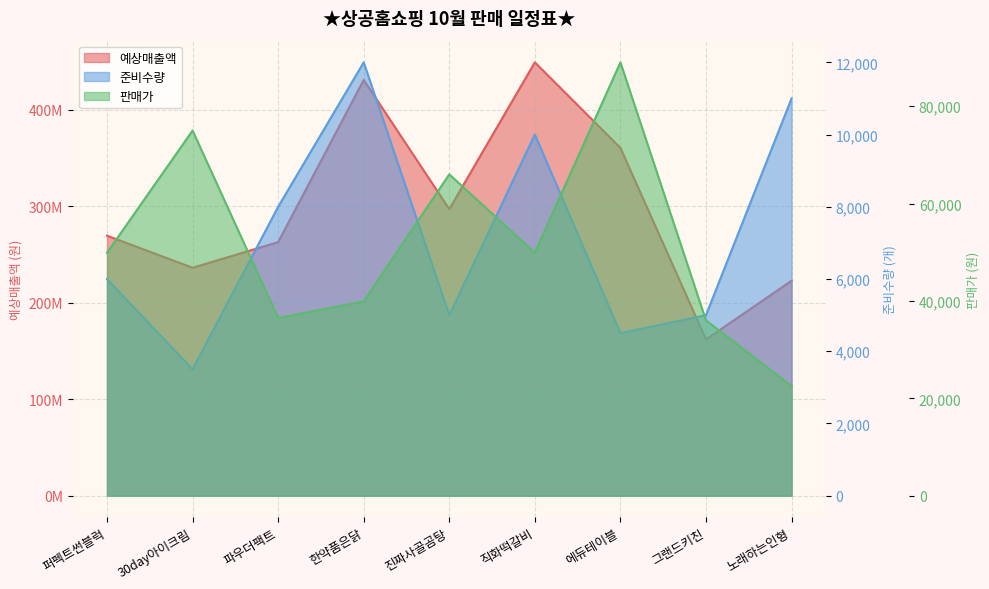

Is it true that 예상매출액 equals 233273960 at 직화떡갈비?

False